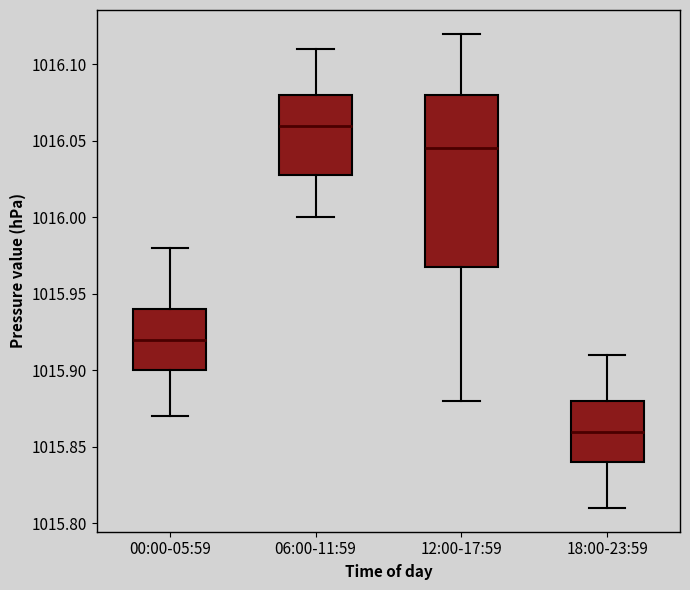

Which box has the lowest median line?

18:00-23:59